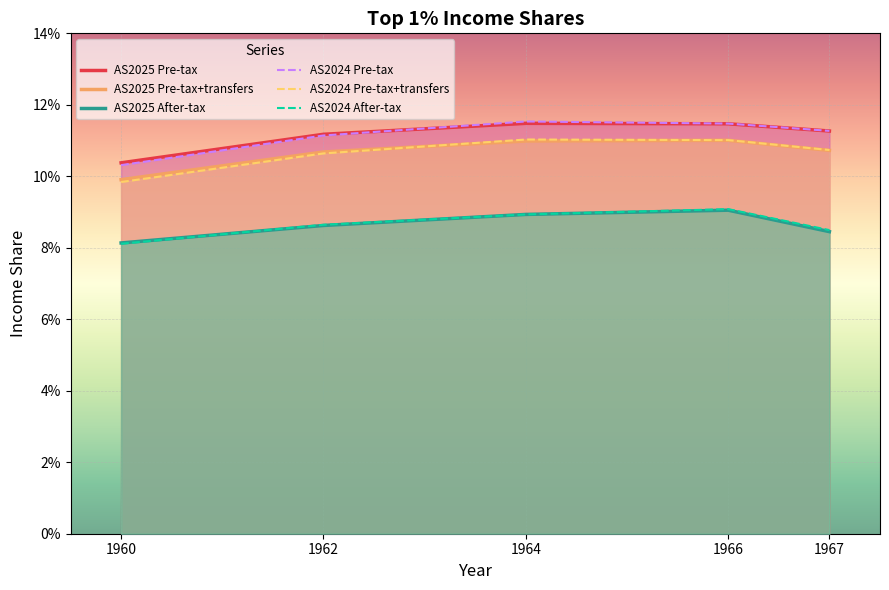

Between 1960 and 1962, which is larger?

1962